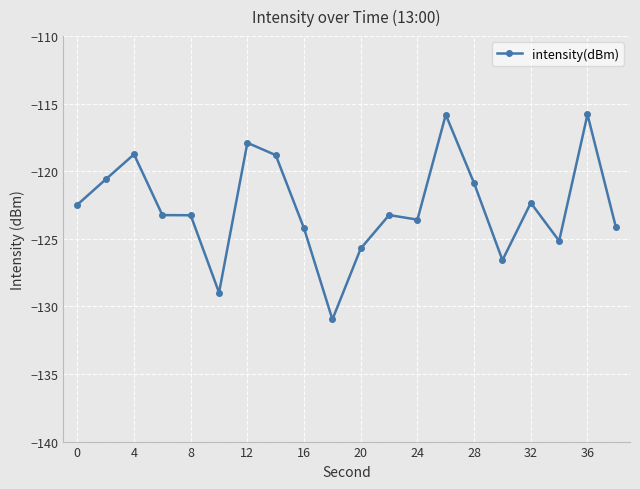

True or false: there are more than 1 points higher than both neighbors.

True